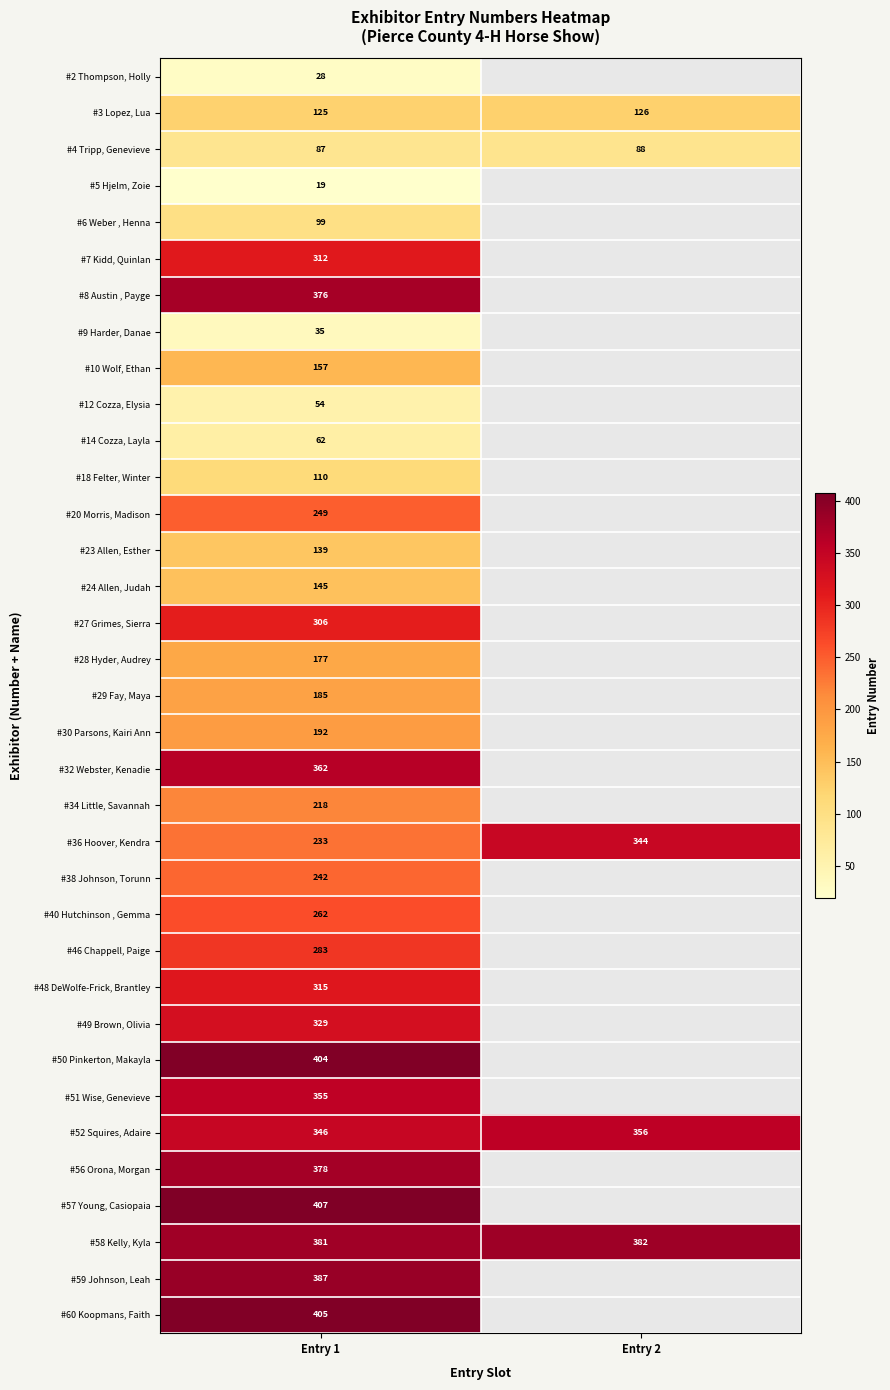

What is the average value of the #58 Kelly, Kyla series?

382